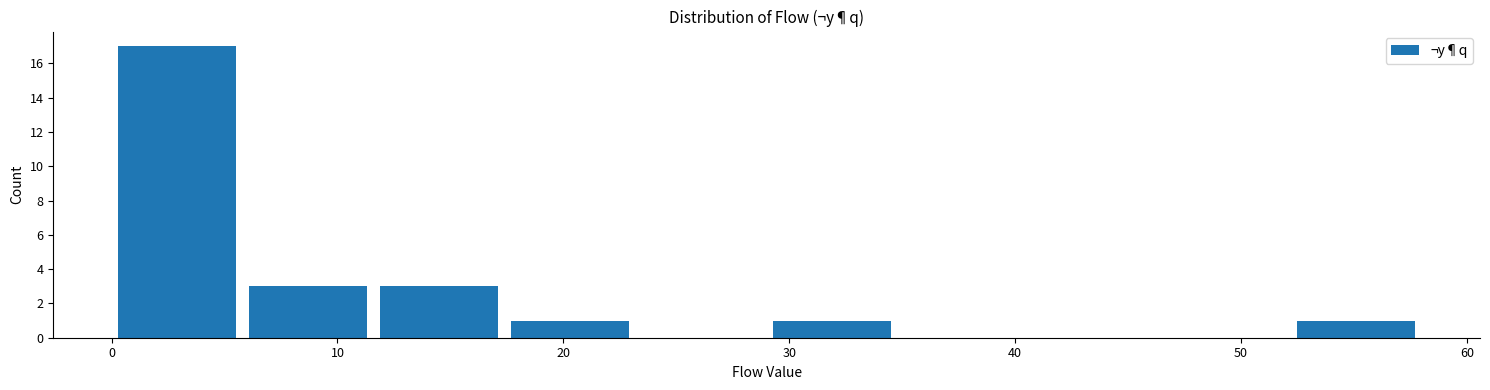

Reading left to right, transcribe this chart: for each bar, give the range it covers on the x-axis and its height. Neither the bar edges nor the heights are printed on the chart, so give them approximately, as read against the axes.

0.0 to 5.8: 17
5.8 to 11.6: 3
11.6 to 17.4: 3
17.4 to 23.2: 1
23.2 to 29.0: 0
29.0 to 34.8: 1
34.8 to 40.6: 0
40.6 to 46.4: 0
46.4 to 52.2: 0
52.2 to 58.0: 1